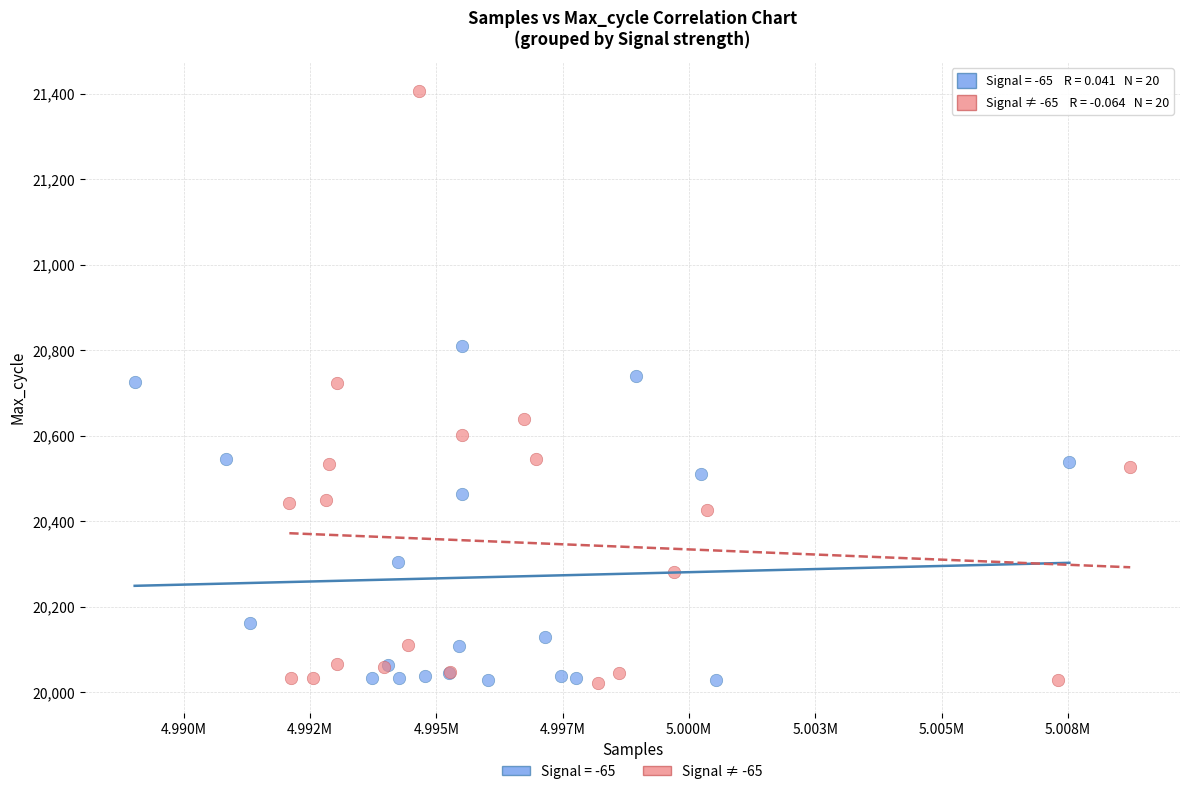

Which series contains the highest Y value?

Signal ≠ -65